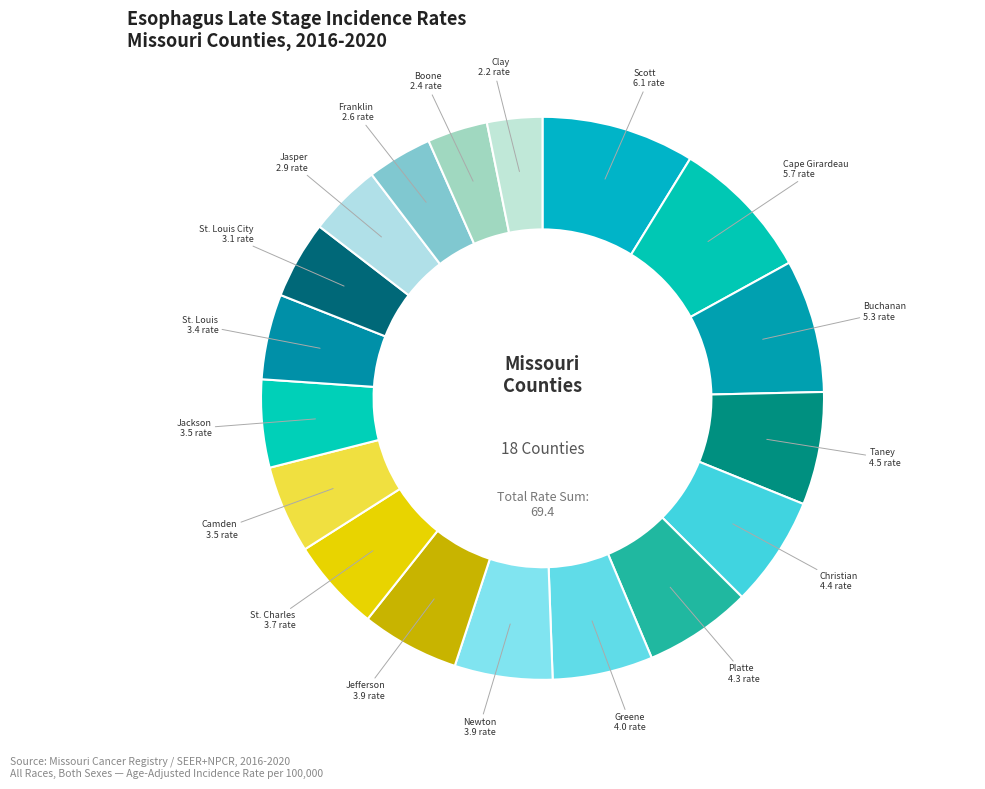

Count the number of slices in the pie.

18